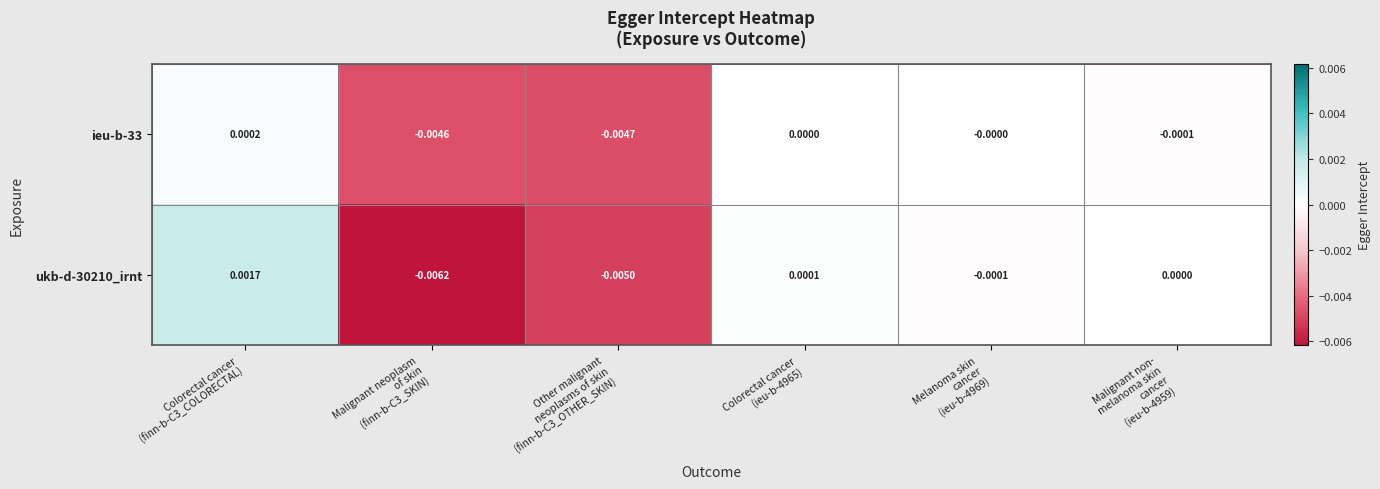

How many series are shown in this chart?

2